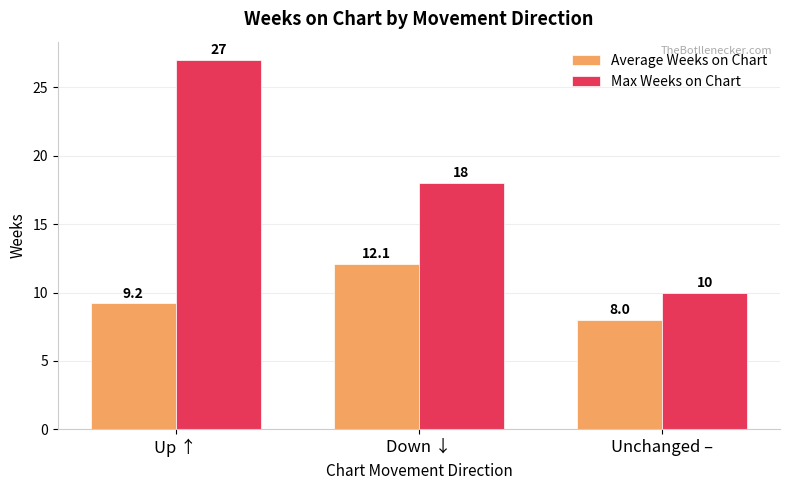

Which series has the largest total across all categories?

Max Weeks on Chart